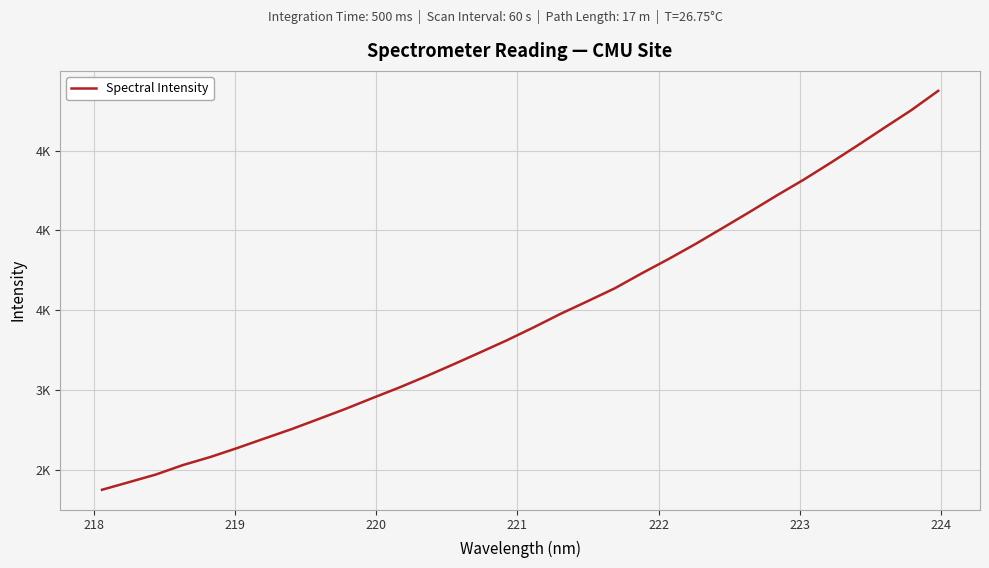

What is the maximum value shown in the chart?

4874.4